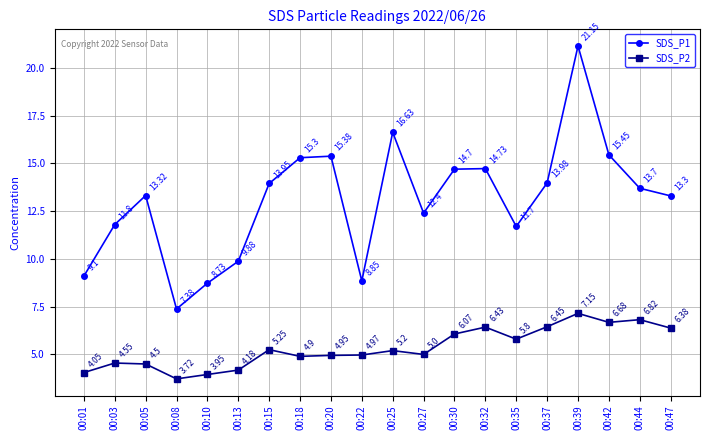

True or false: SDS_P2 and SDS_P1 intersect in this chart.

False